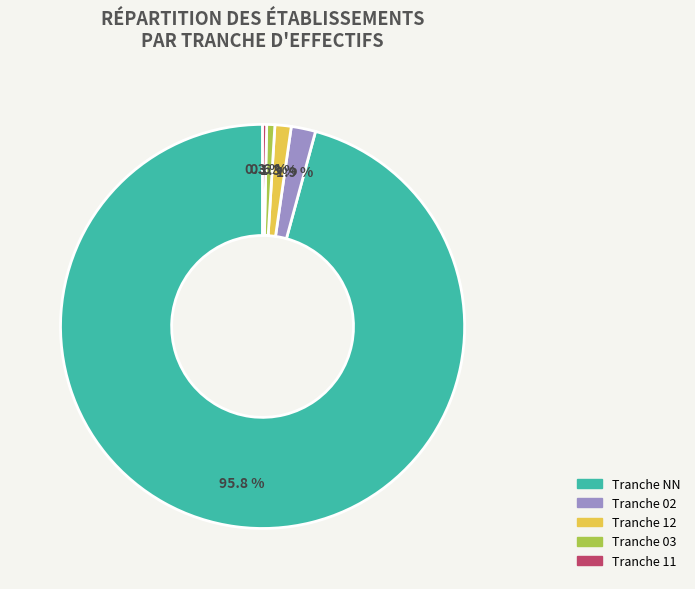

Which category has the biggest portion of the pie?

Tranche NN